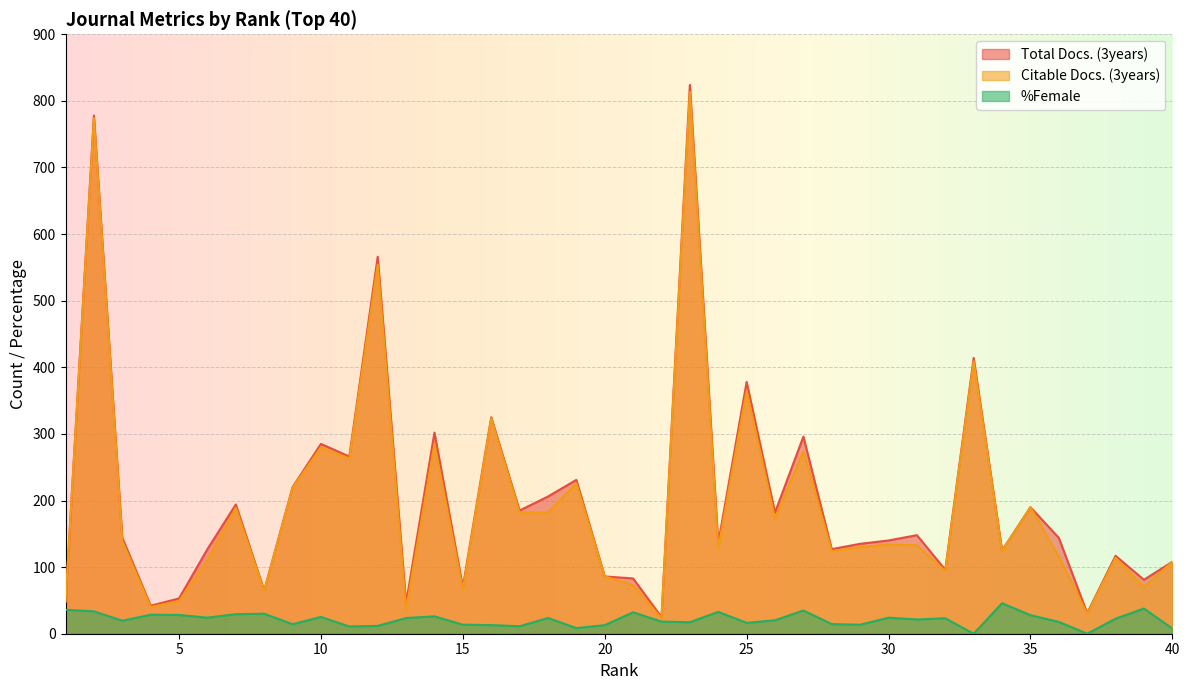

What is the difference between the second highest and second lowest values in the %Female series?

37.8